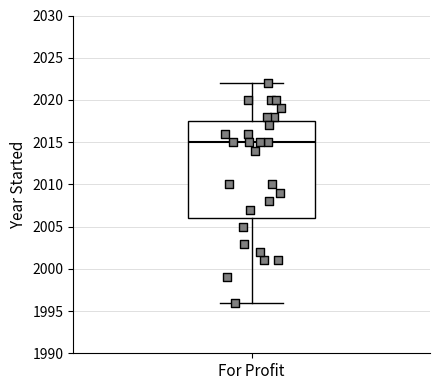

Where is the lower edge of the box for For Profit on the y-axis? The values are not printed on the chart, so give them approximately, as read against the axis.

2006.0